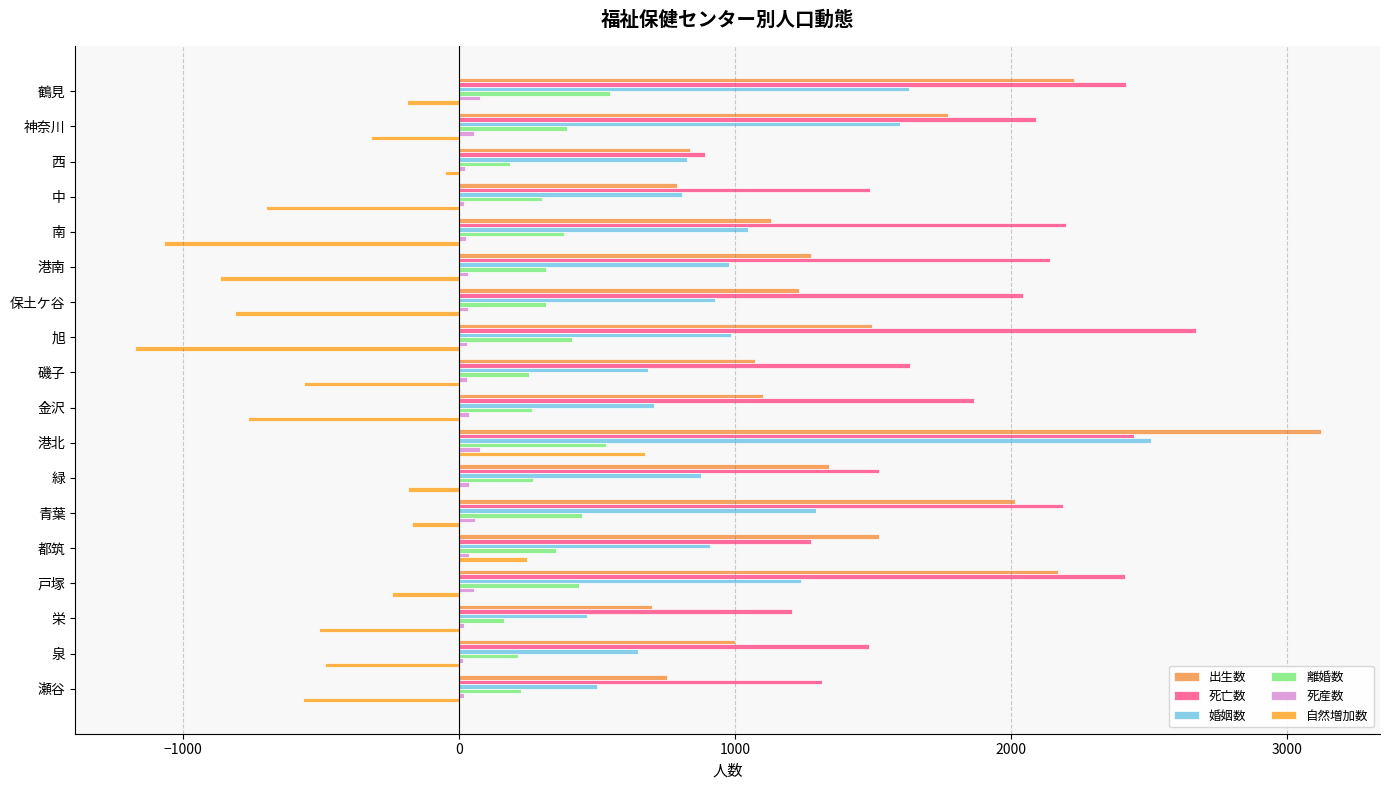

What are all the series names shown in the legend?

出生数, 死亡数, 婚姻数, 離婚数, 死産数, 自然増加数